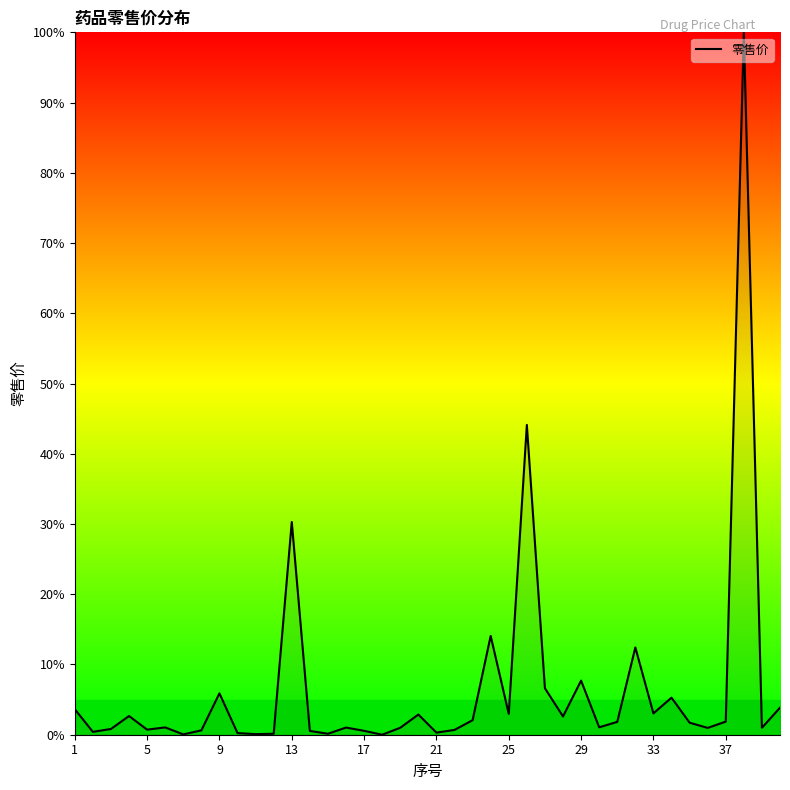

How many interior local valleys (lower than both neighbors) does the data have?

13